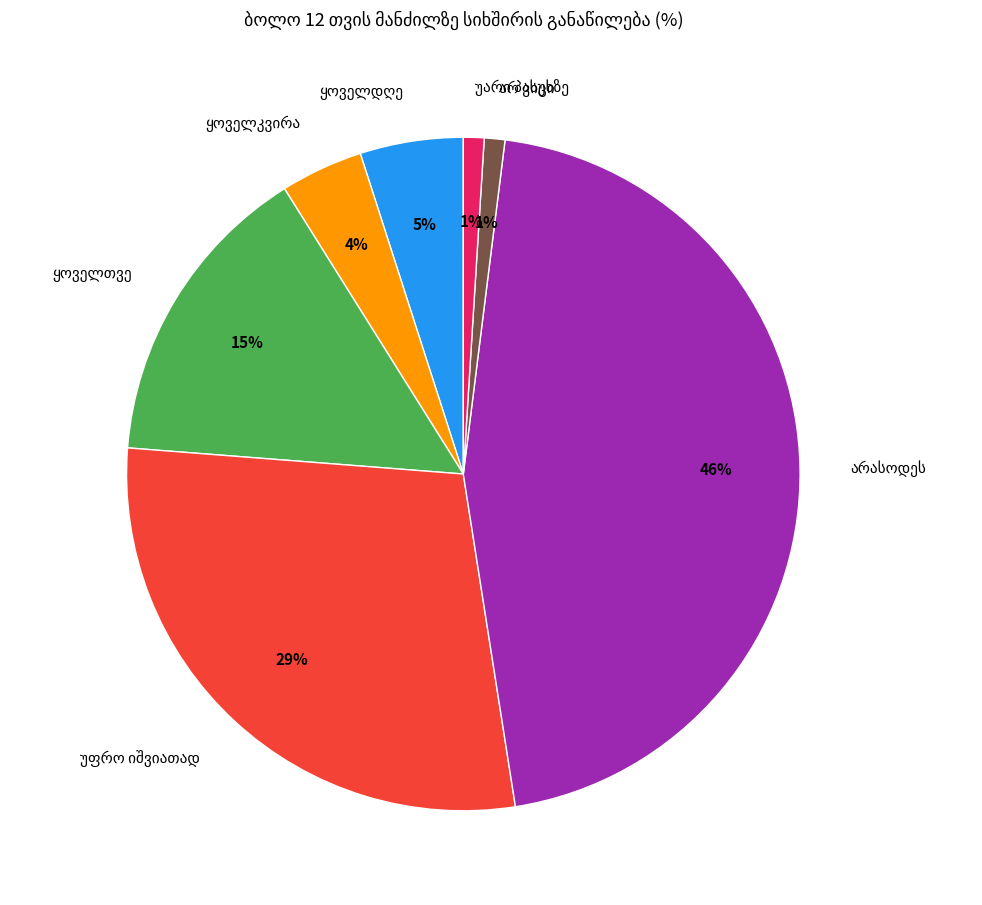

To the nearest percent, what is the difference between the largest and smallest slice percentages?

45%